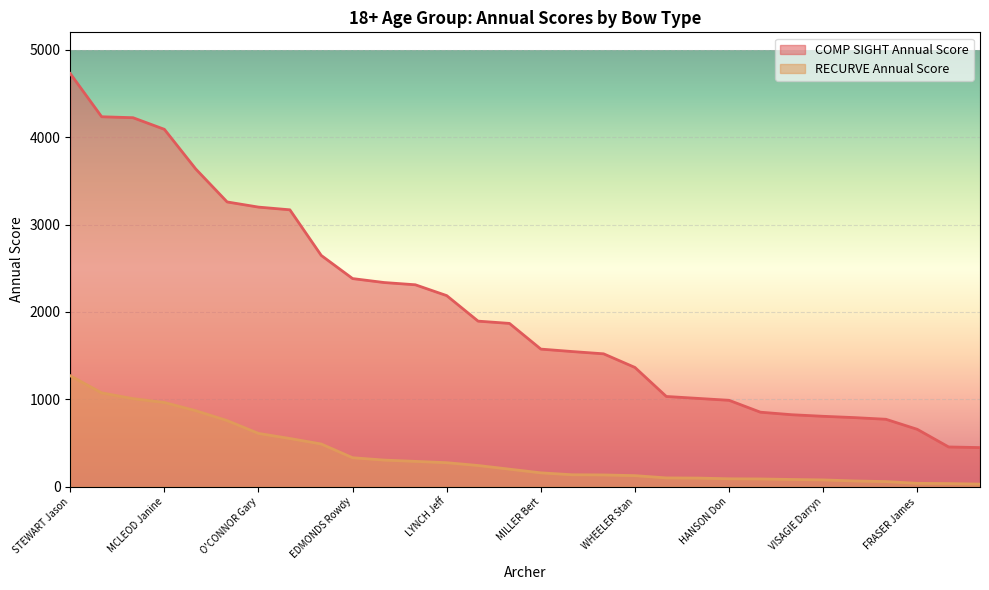

What is the value of the RECURVE Annual Score point at the 10th from the left?

332